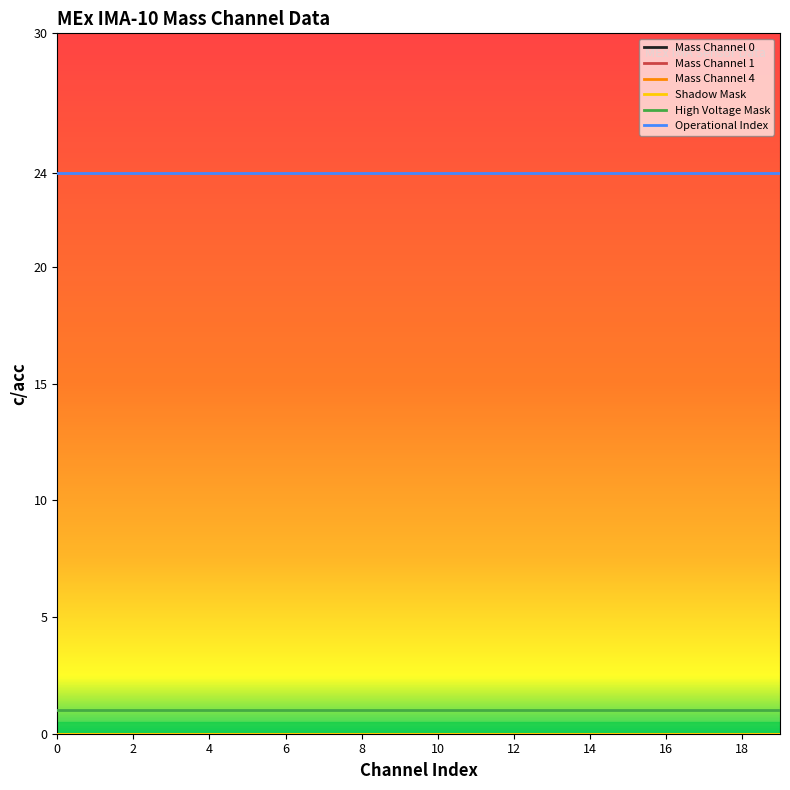

Is this an area chart (filled region under the line)?

No